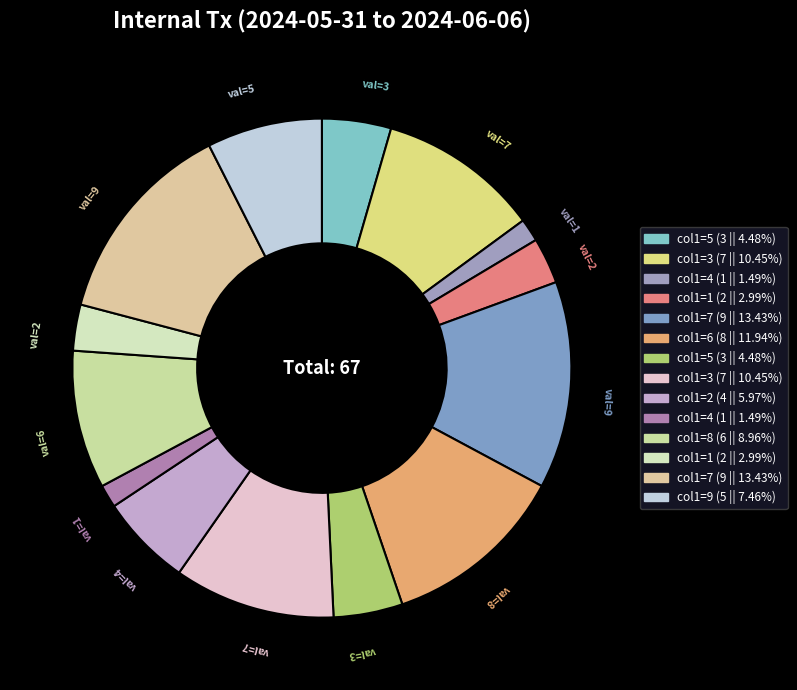

How many segments does this pie chart have?

14